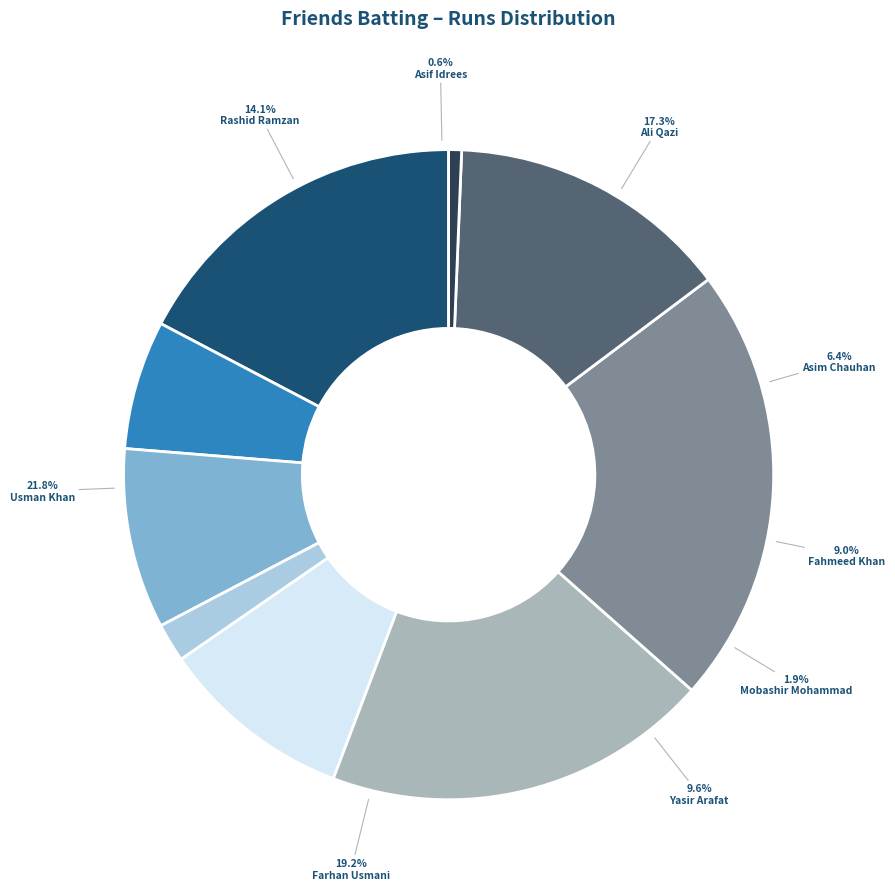

Which category has the biggest portion of the pie?

Usman Khan